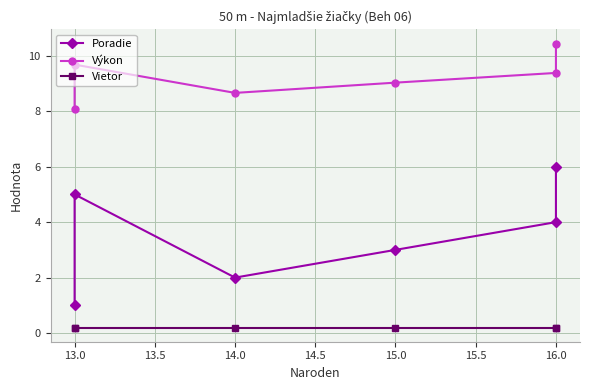

Which series has the largest total across all categories?

Výkon